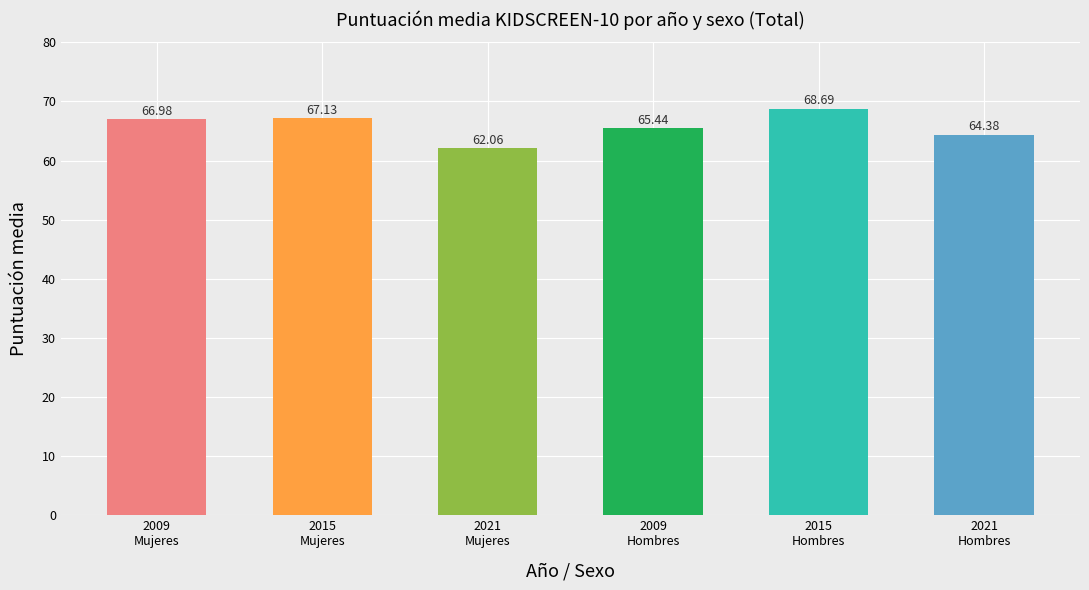

How many data points are less than 66?

3